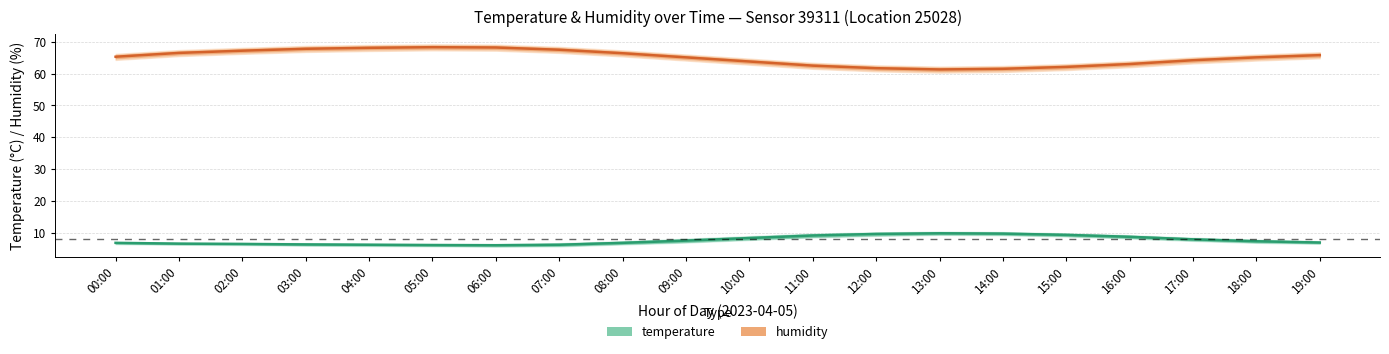

What is the difference between the maximum and minimum values in the humidity series?

7.0